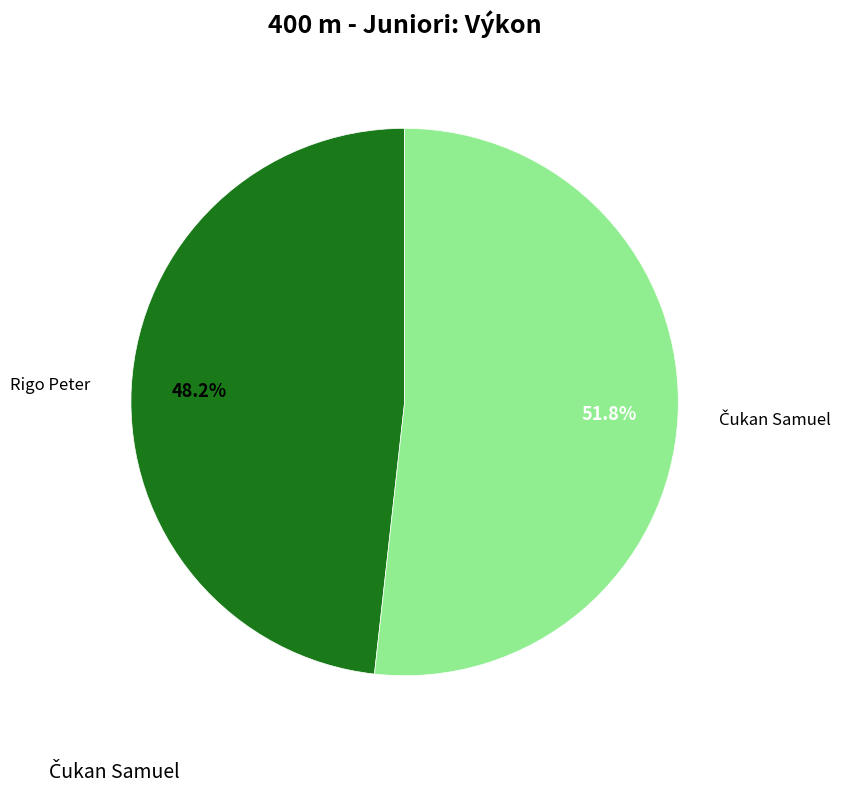

Which category has the smallest portion of the pie?

Rigo Peter